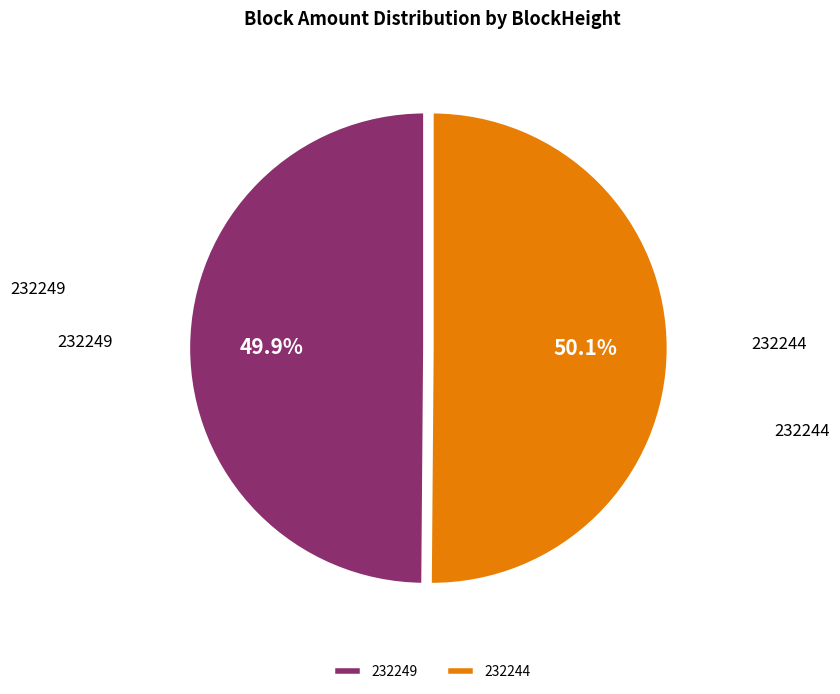

What portion of the pie excludes 232244?

49.9%